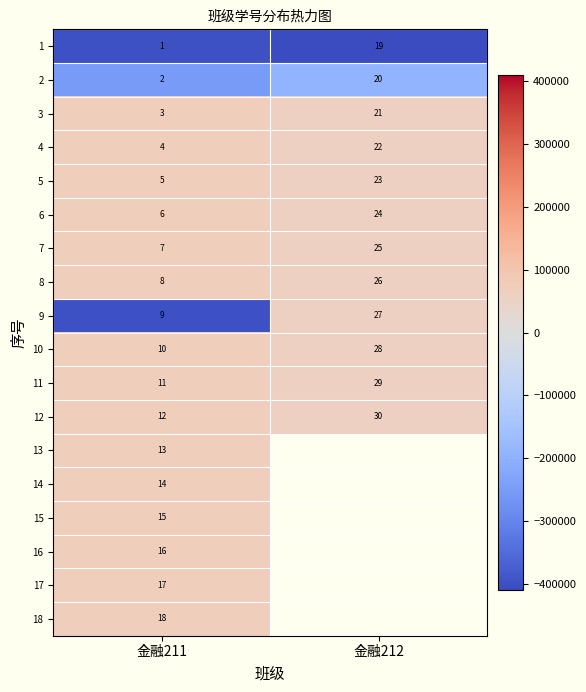

At how many categories does at least one series exceed -331221?

2